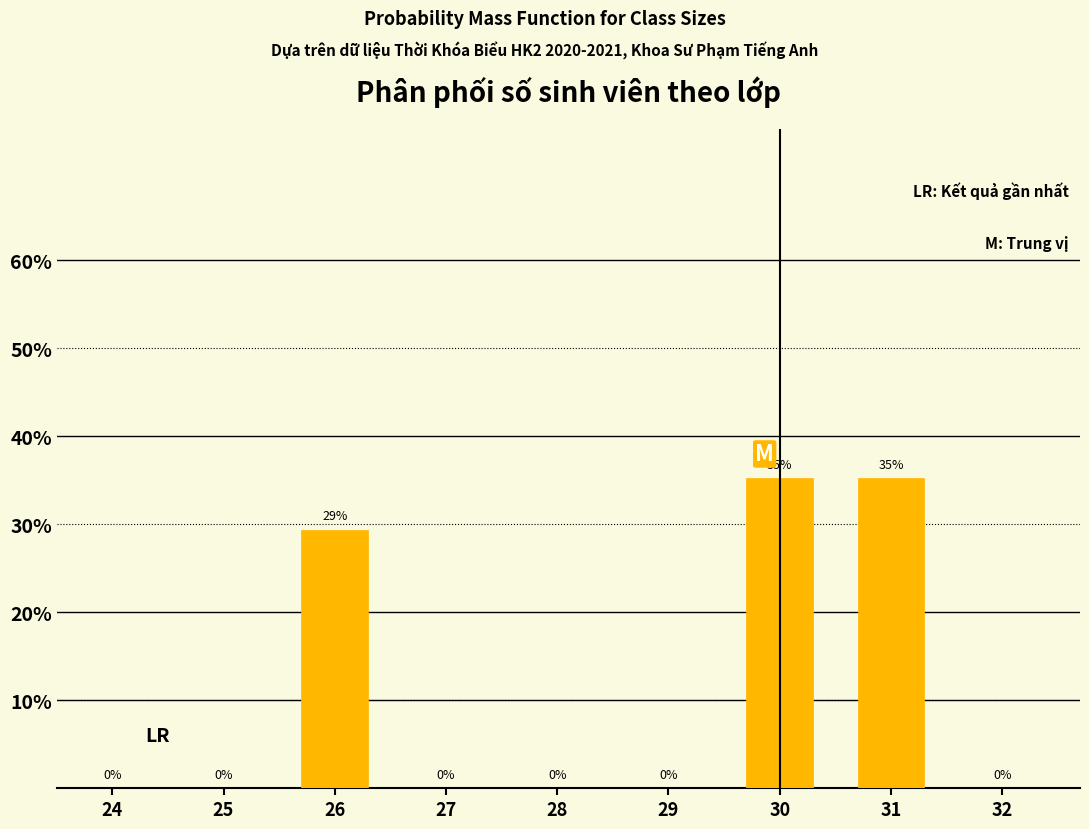

The value at 25 is 20.8. True or false?

False